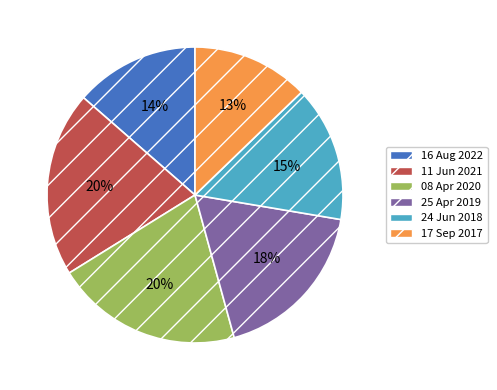

To the nearest percent, what percentage of the pie is 08 Apr 2020?

20%